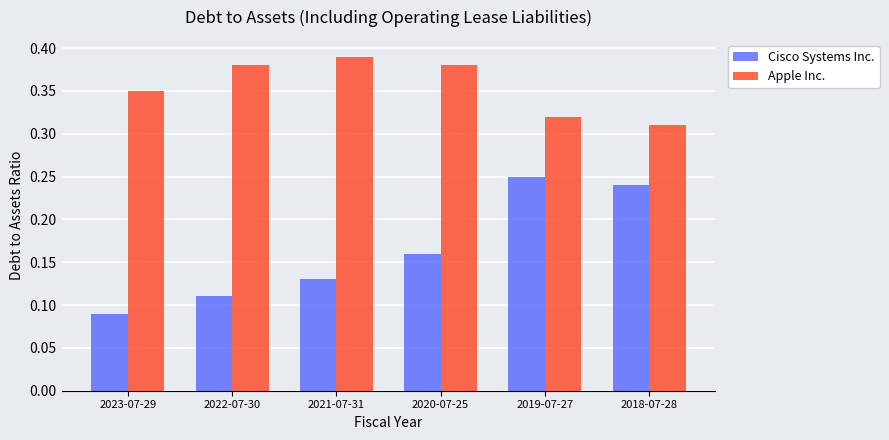

Count the Apple Inc. values in the range 0 to 1.

6